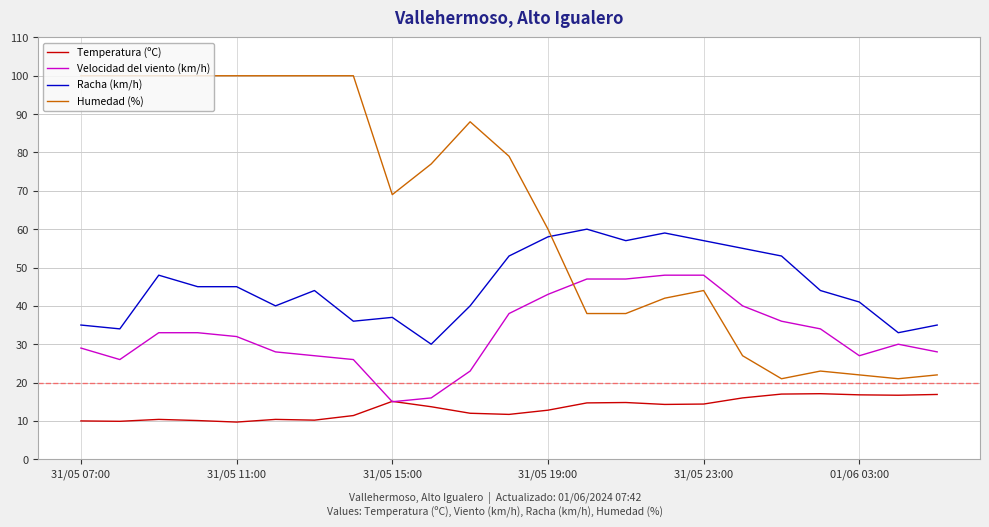

True or false: Racha (km/h) and Temperatura (ºC) cross at least once.

False